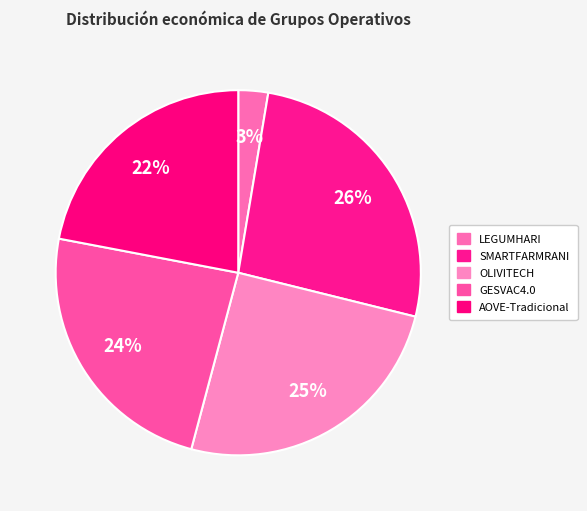

To the nearest percent, what portion does OLIVITECH represent?

25%